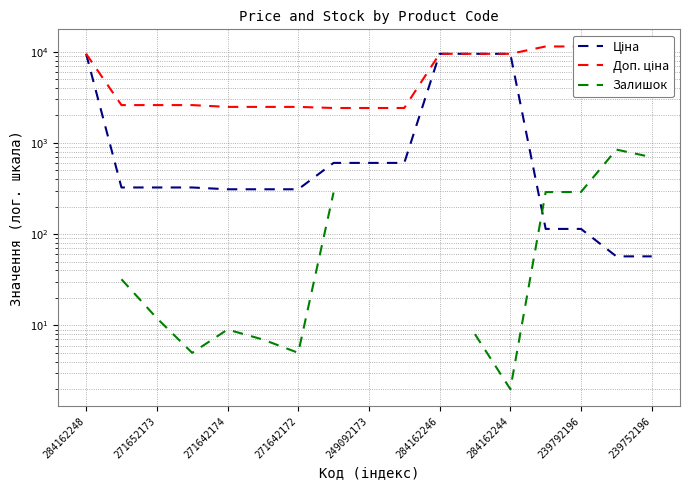

What is the label of the 15th point from the right?

271652173